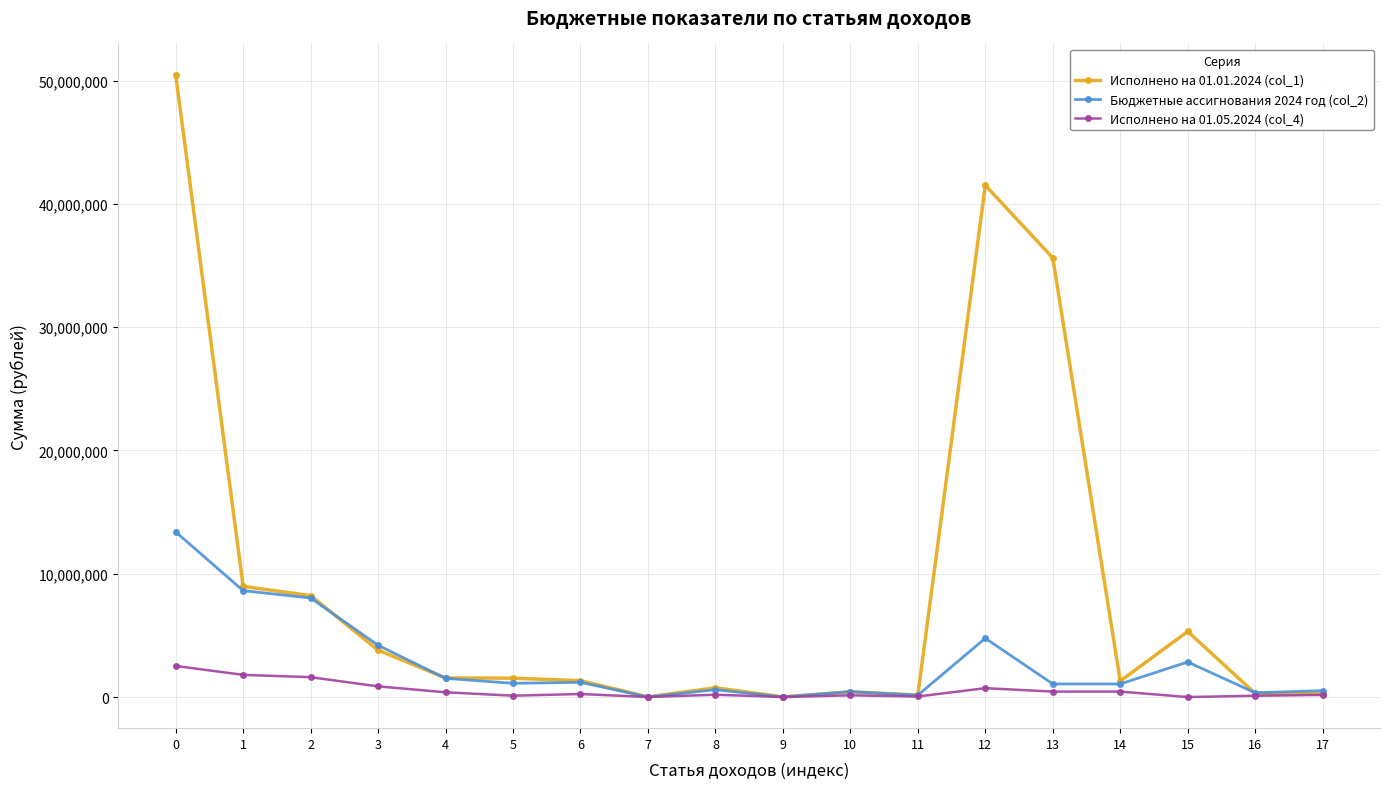

How many data points in Исполнено на 01.01.2024 (col_1) are less than 1530110?

9